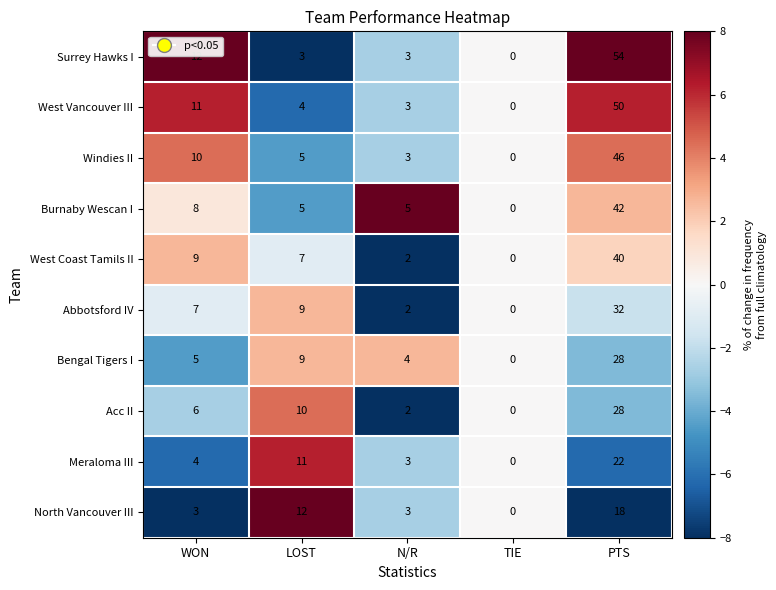

What is the minimum value shown in the chart?

0